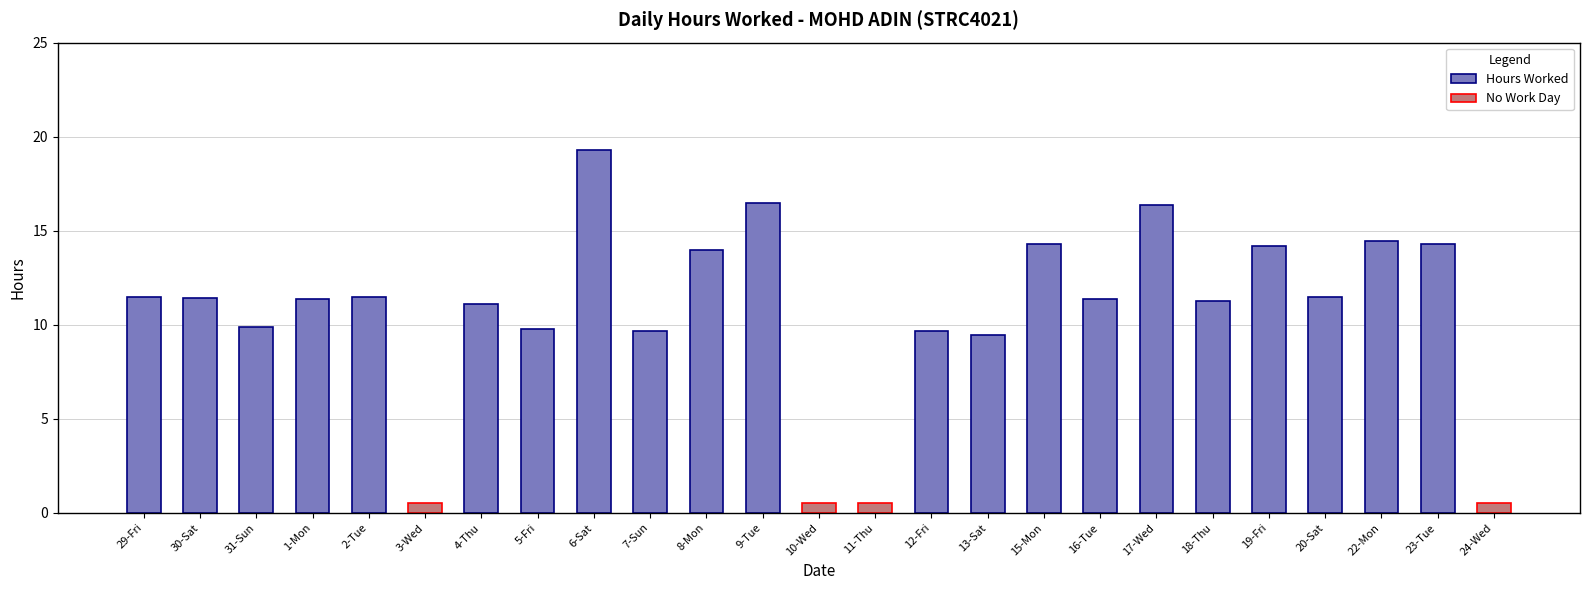

Which label corresponds to the smallest value in the chart?

3-Wed